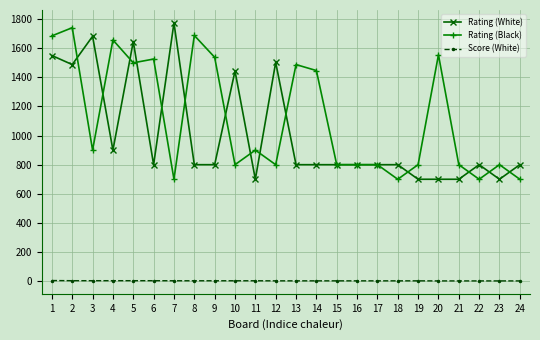

True or false: Score (White) and Rating (White) cross at least once.

False